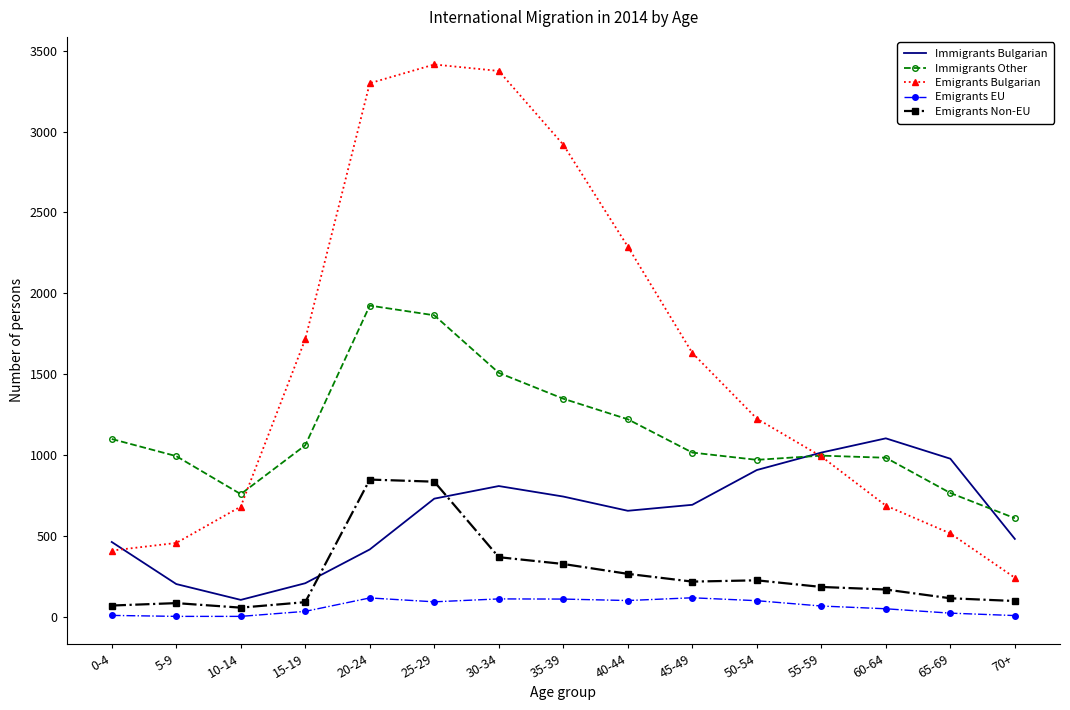

Rank the series by their maximum value, from highest to lowest.

Emigrants Bulgarian, Immigrants Other, Immigrants Bulgarian, Emigrants Non-EU, Emigrants EU